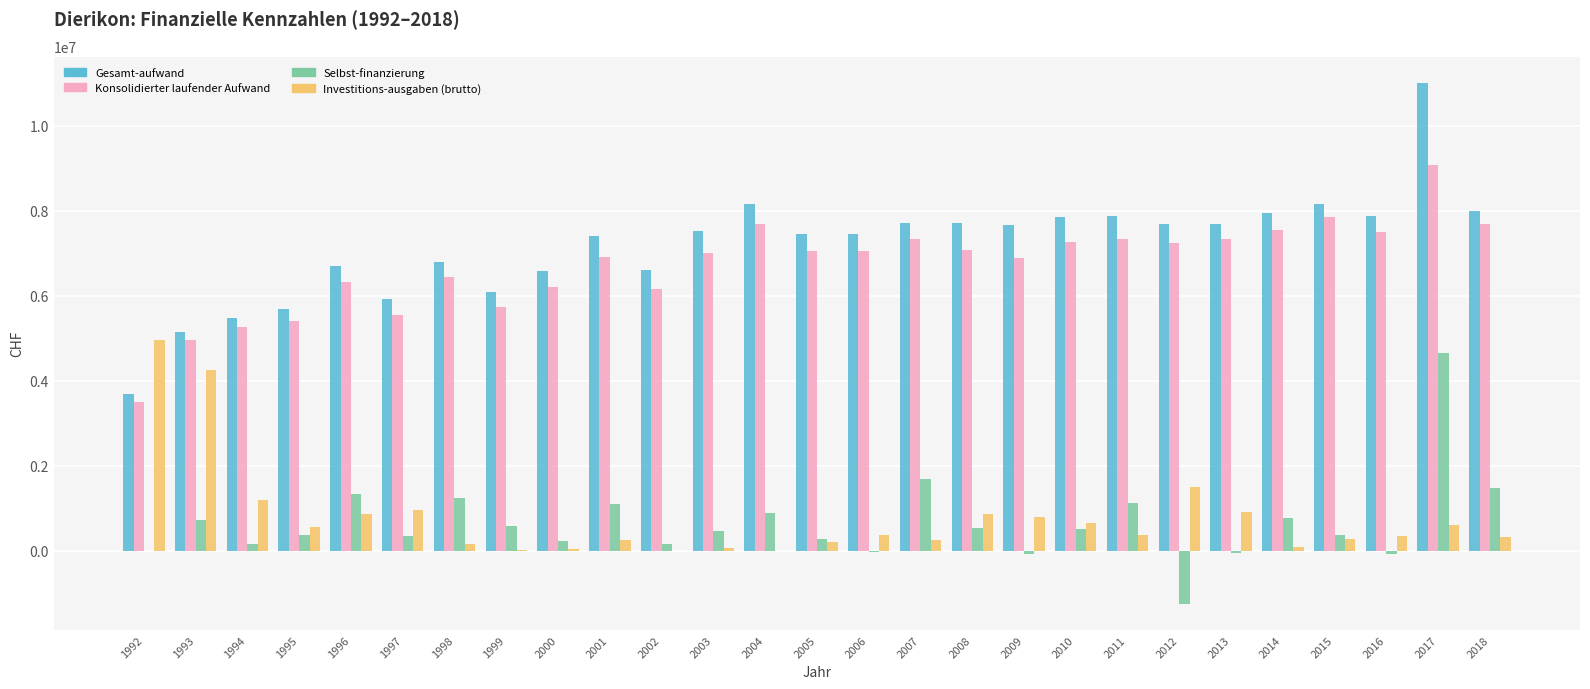

The value of Selbst-finanzierung at 2001 is 1734910. True or false?

False